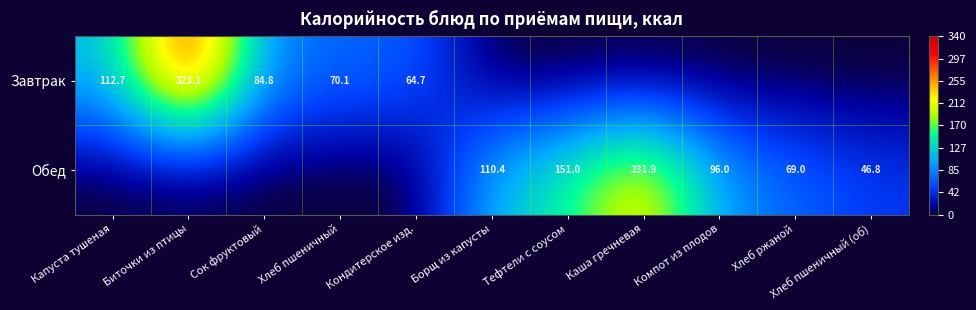

What is the total value across all series at Хлеб пшеничный (об)?

46.8